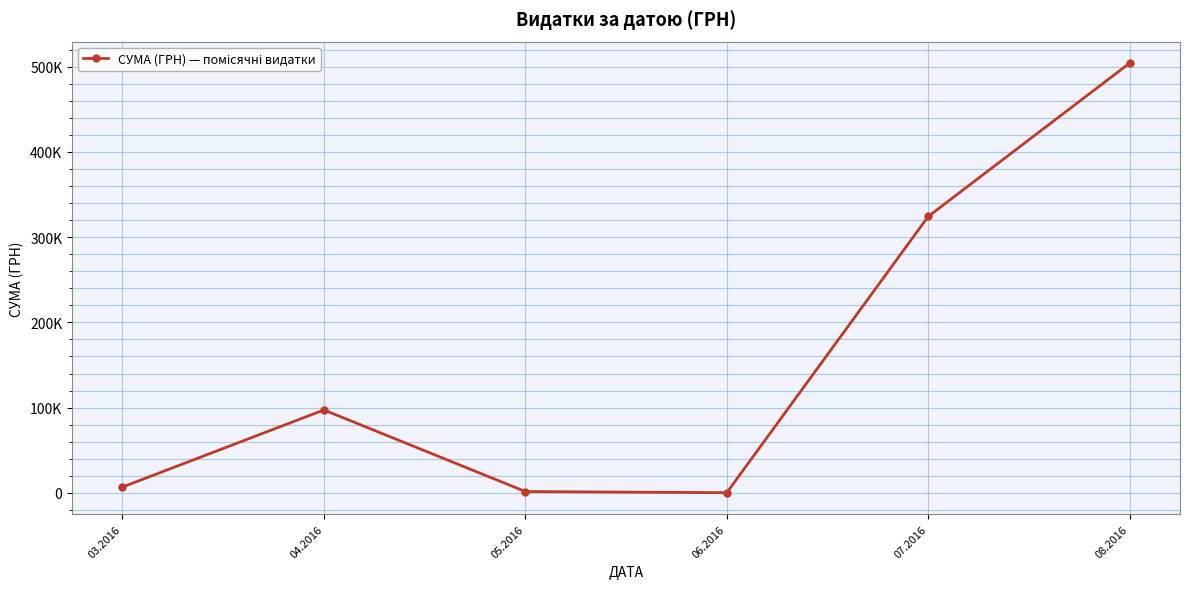

List the labels in order of value, largest first.

08.2016, 07.2016, 04.2016, 03.2016, 05.2016, 06.2016